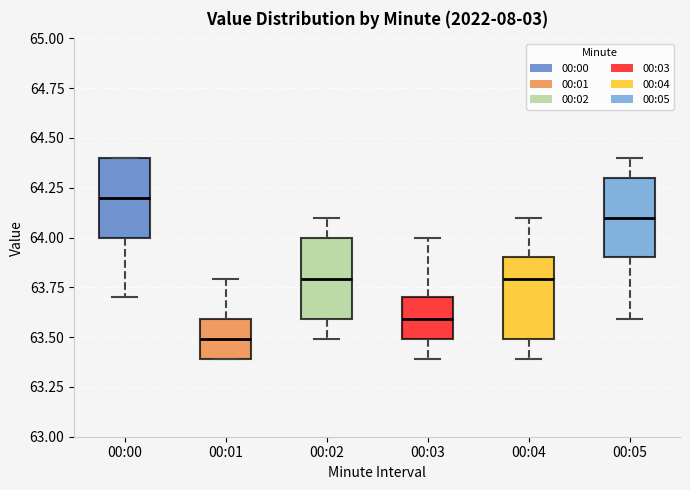

Reading left to right, read every box against the y-axis: the position of its median line, the range the box covers, and the ends of its whiskers. The values are not printed on the chart, so give them approximately, as read against the axis.

00:00: median 64.2, box 64.0 to 64.4, whiskers 63.7 to 64.4
00:01: median 63.5, box 63.4 to 63.6, whiskers 63.4 to 63.8
00:02: median 63.8, box 63.6 to 64.0, whiskers 63.5 to 64.1
00:03: median 63.6, box 63.5 to 63.7, whiskers 63.4 to 64.0
00:04: median 63.8, box 63.5 to 63.9, whiskers 63.4 to 64.1
00:05: median 64.1, box 63.9 to 64.3, whiskers 63.6 to 64.4